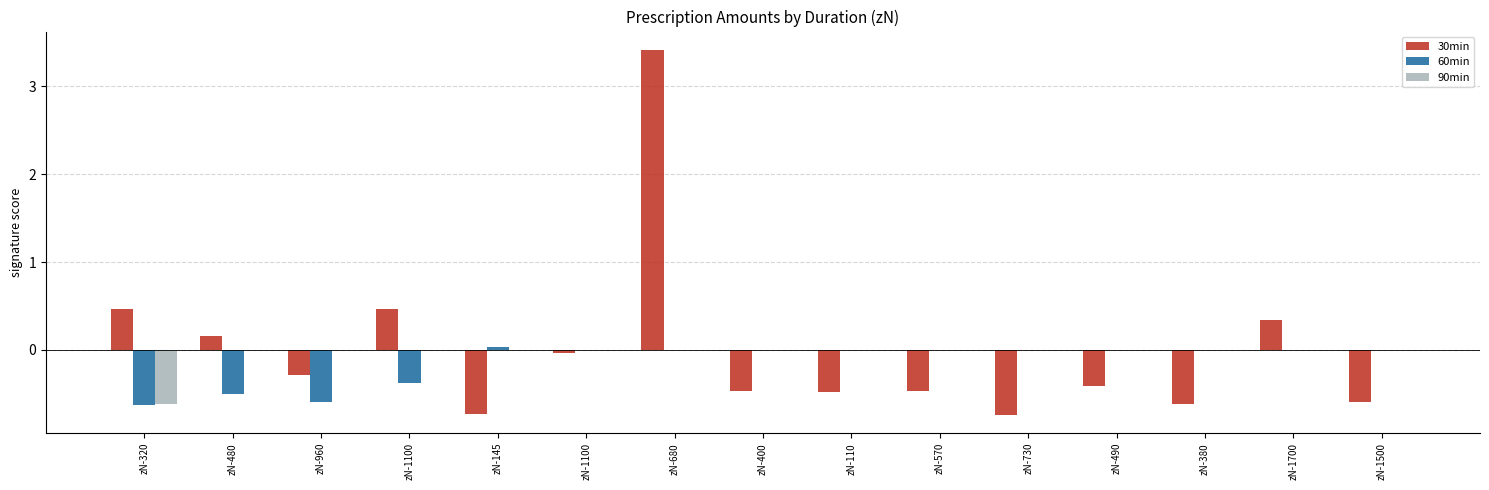

Does the chart contain stacked bars?

No